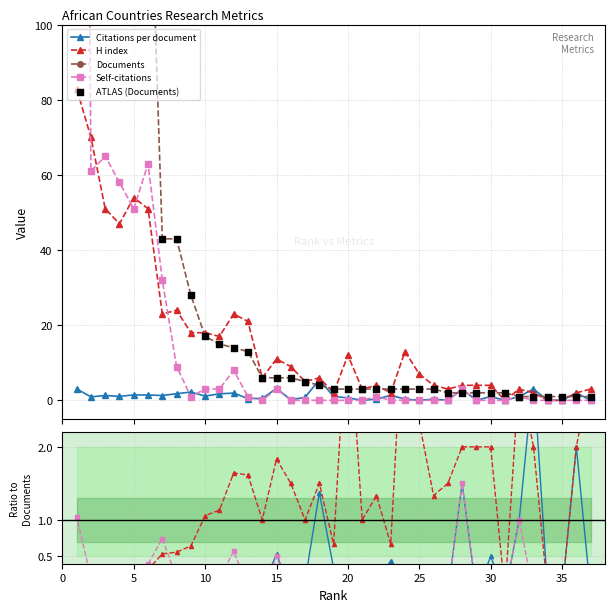

Which series has the widest spread of Y values?

Documents